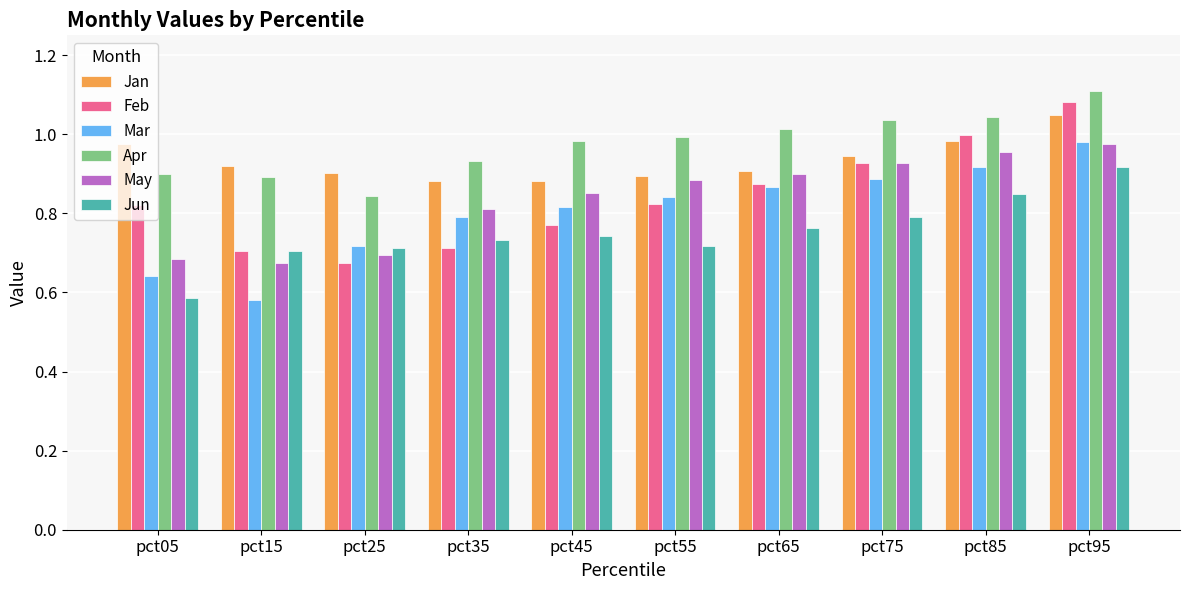

What is the total value across all series at pct05?

4.6